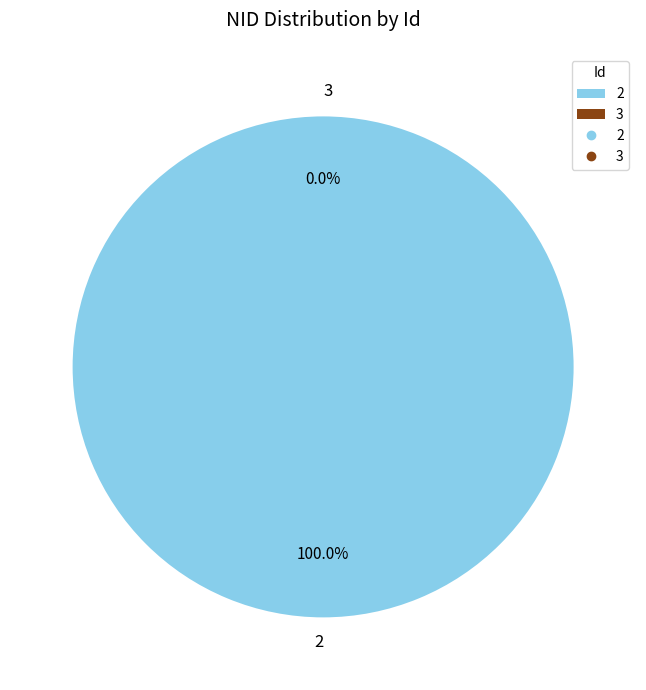

How many segments does this pie chart have?

2